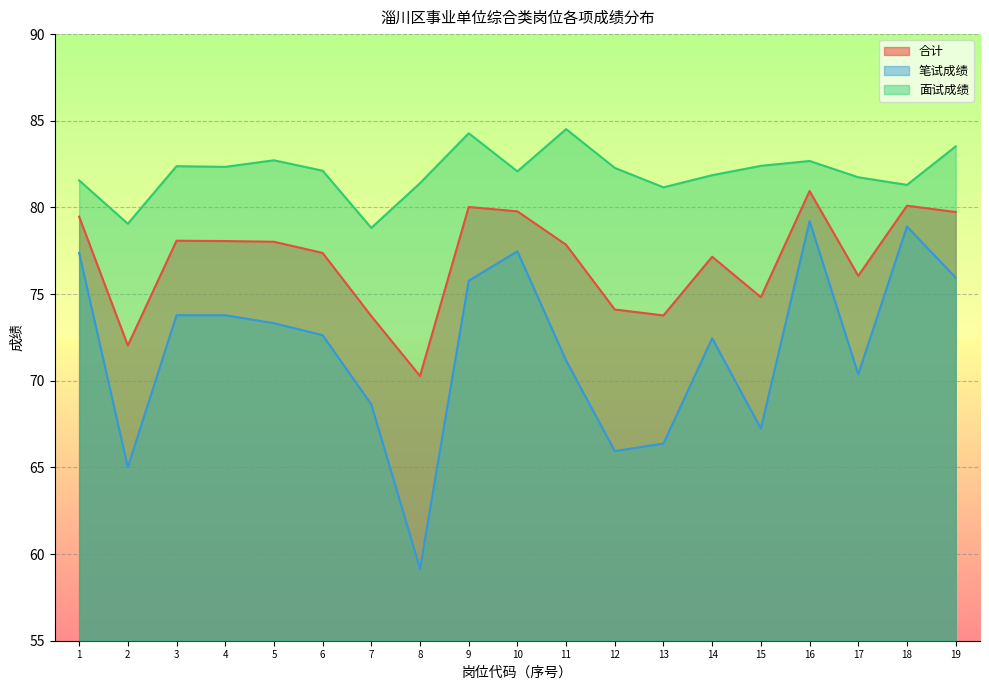

At which label does 面试成绩 first exceed 82?

3